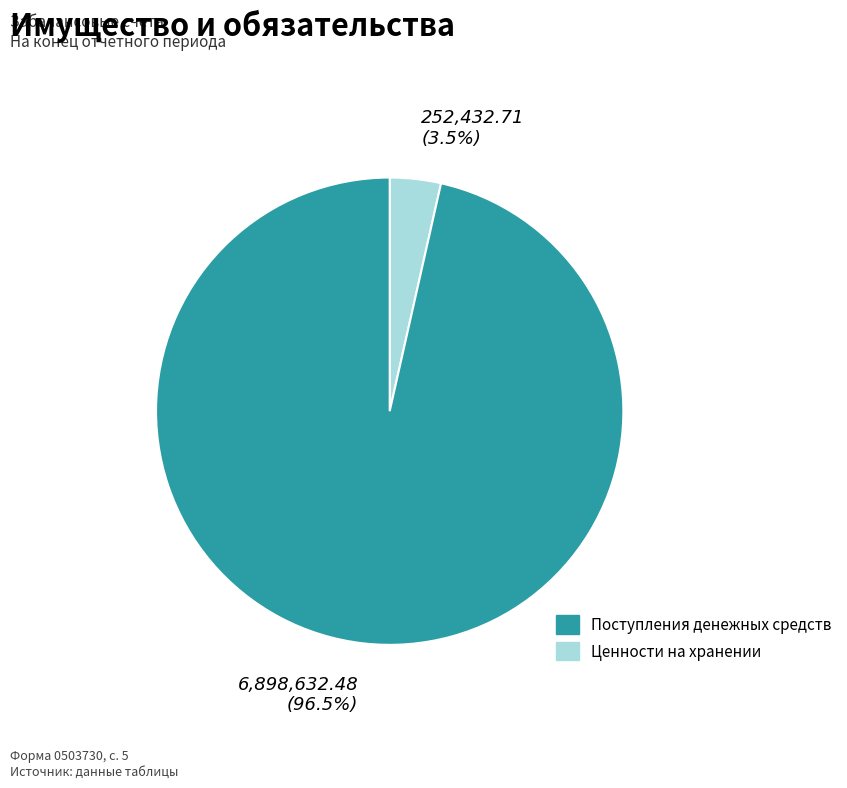

Count the number of slices in the pie.

2